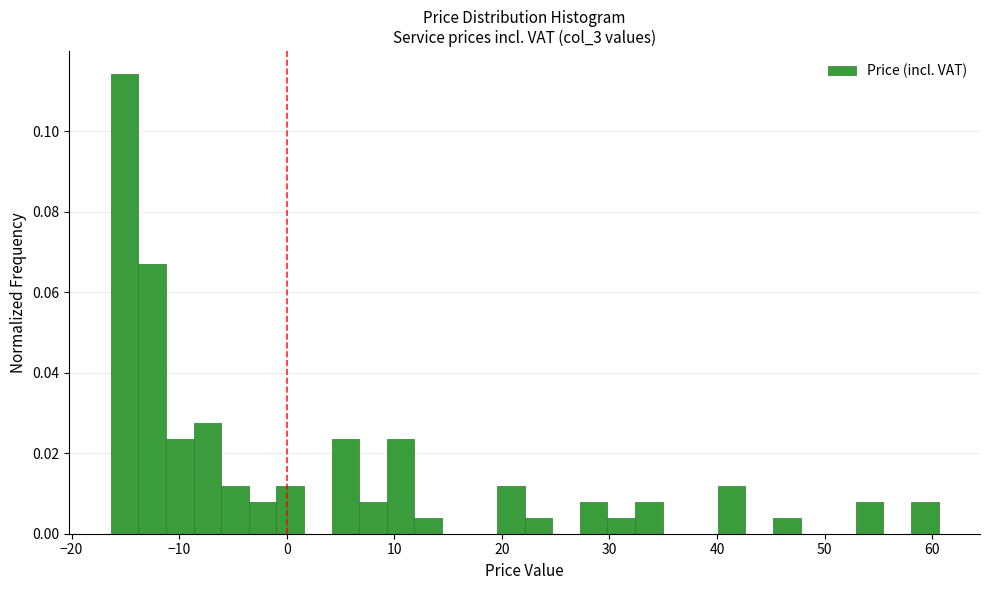

Read against the x-axis, roughly where is the centre of the tallest bar?

-15